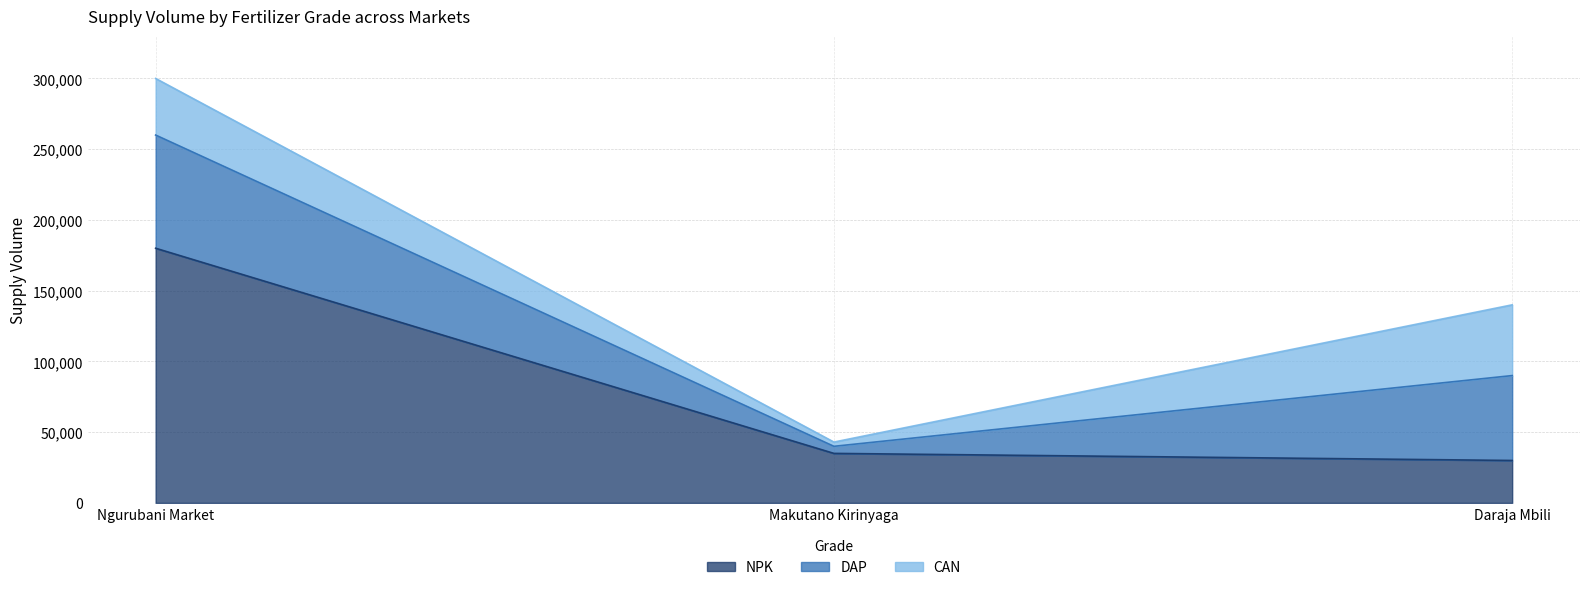

List the series in order of their overall mean, lowest first.

CAN, DAP, NPK